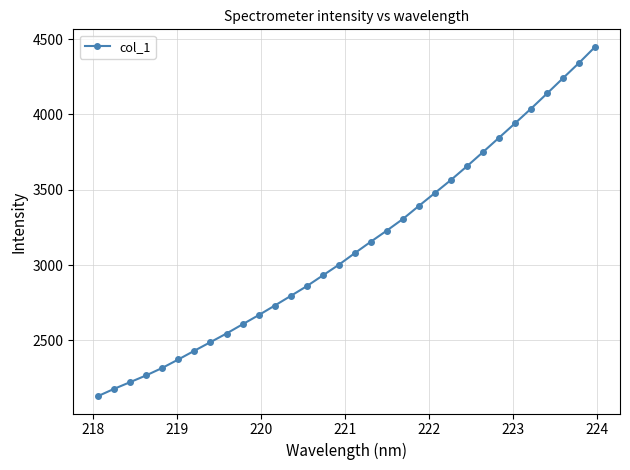

What is the value of the 17th point from the left?

3079.1